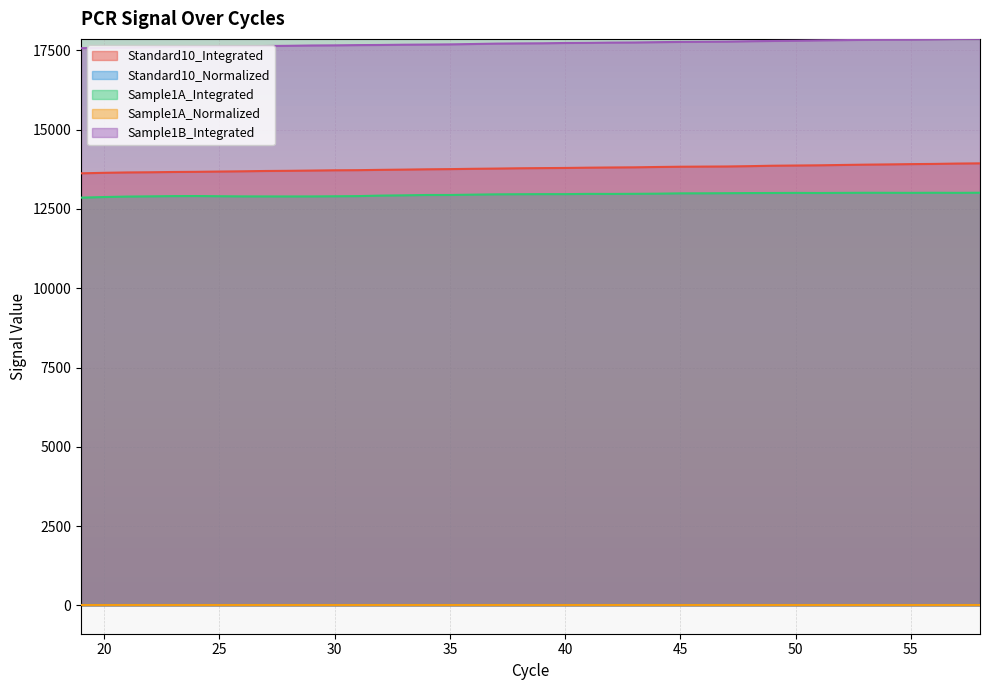

What are all the series names shown in the legend?

Standard10_Integrated, Standard10_Normalized, Sample1A_Integrated, Sample1A_Normalized, Sample1B_Integrated